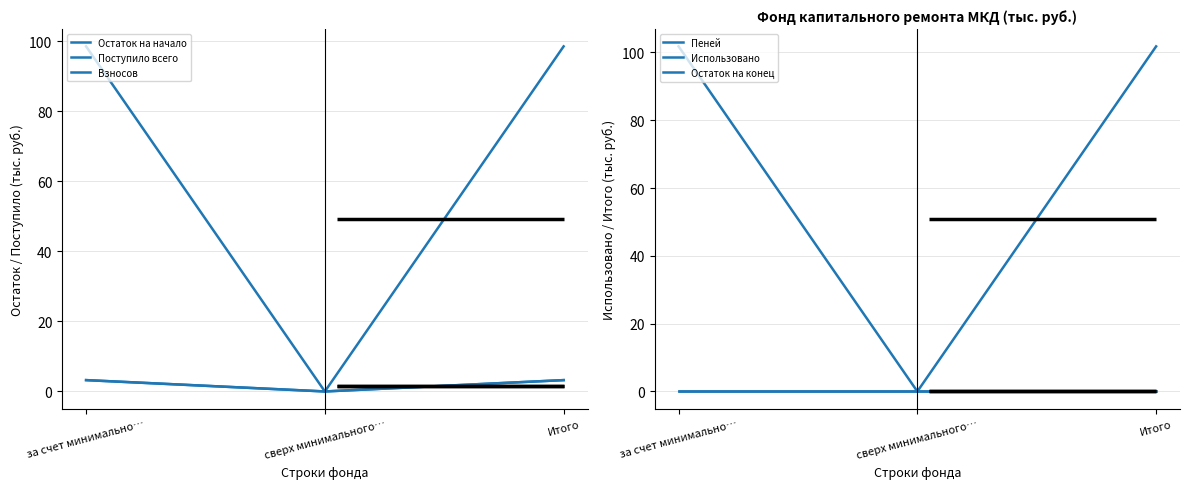

Is it true that Пеней equals 0.0 at за счет минимально…?

True